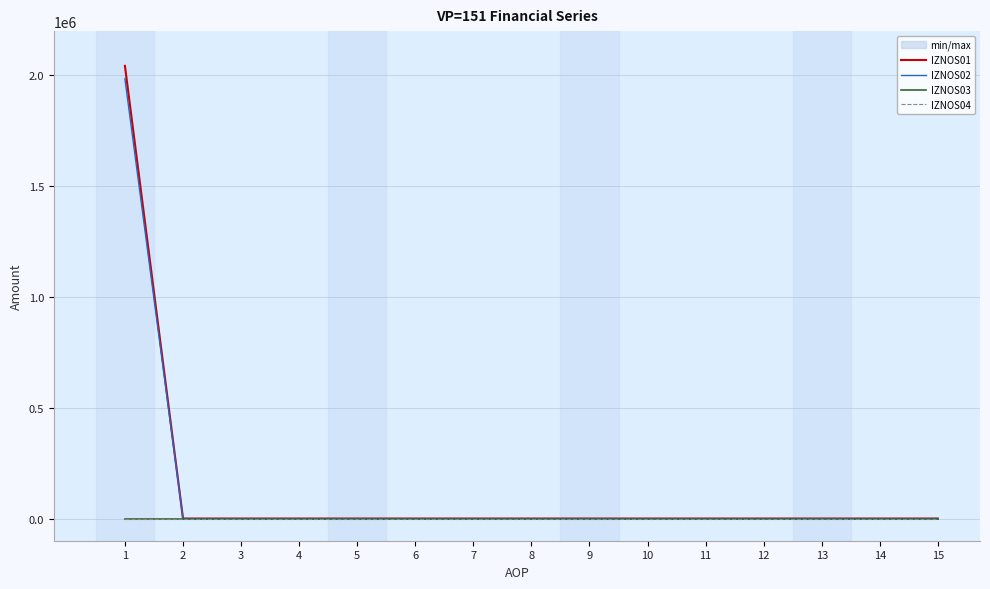

Which category has the lowest value in the IZNOS01 series?

2